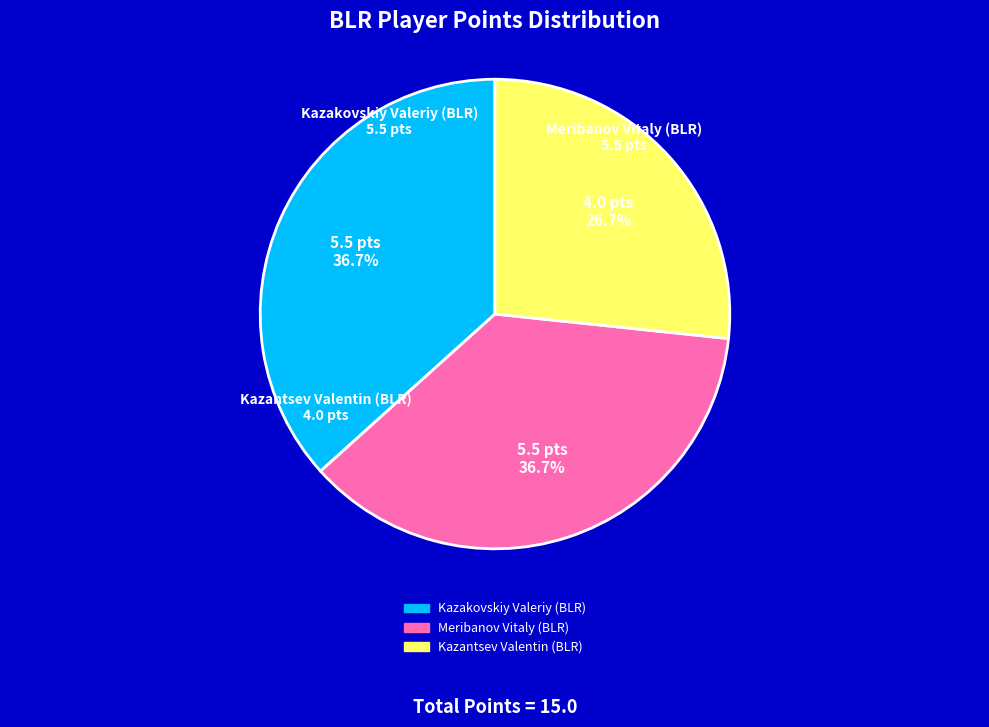

How many slices are in this pie chart?

3